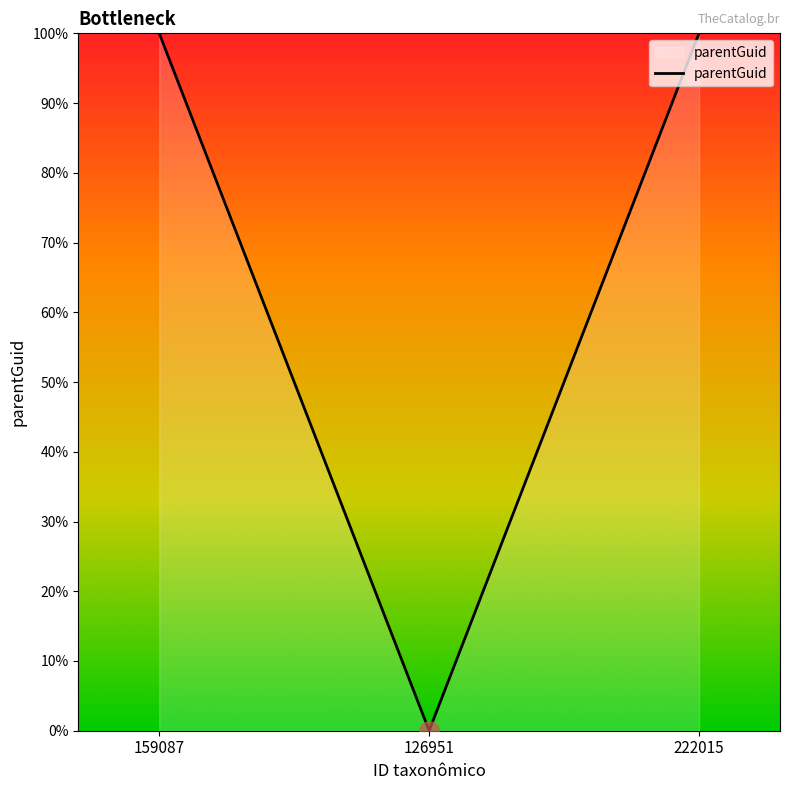

What is the change in value from 126951 to 222015?

+100